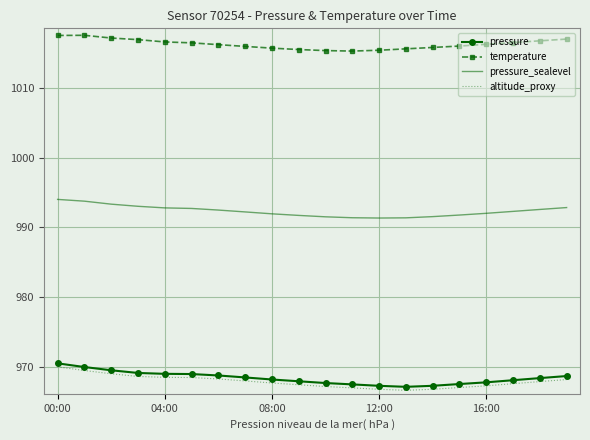

Which series has the largest total across all categories?

temperature